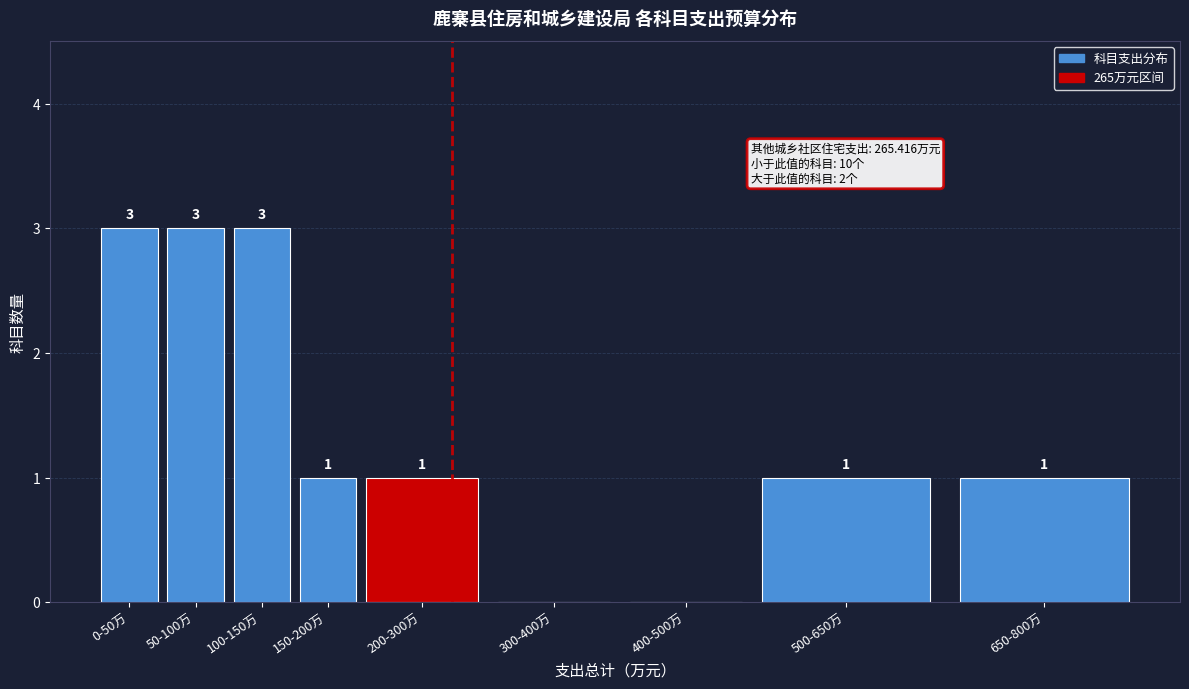

Reading left to right, extract all data points from this chart.

0-50万=3	50-100万=3	100-150万=3	150-200万=1	200-300万=1	300-400万=0	400-500万=0	500-650万=1	650-800万=1